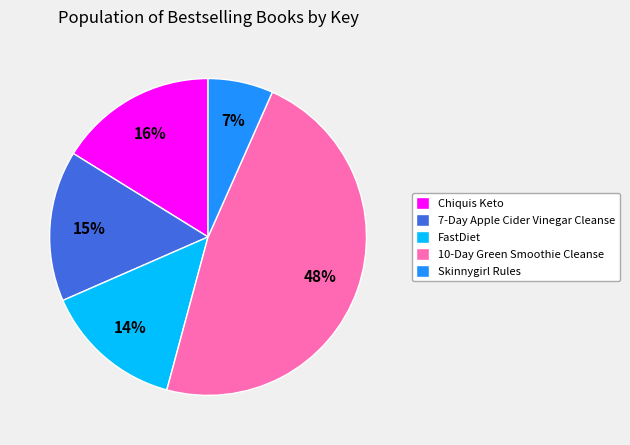

To the nearest percent, what portion does Skinnygirl Rules represent?

7%